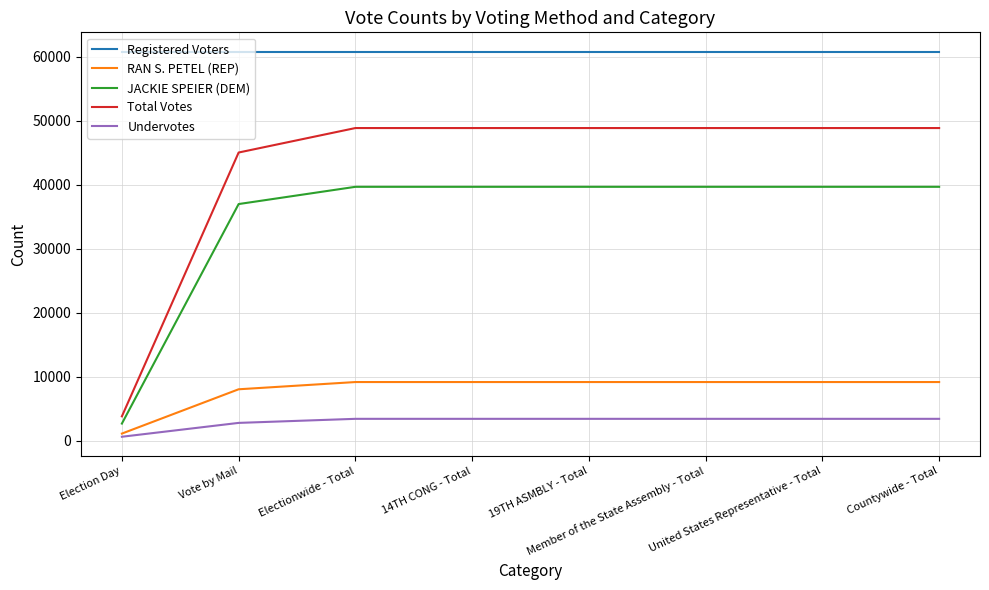

What is the total value across all series at 19TH ASMBLY - Total?

161922